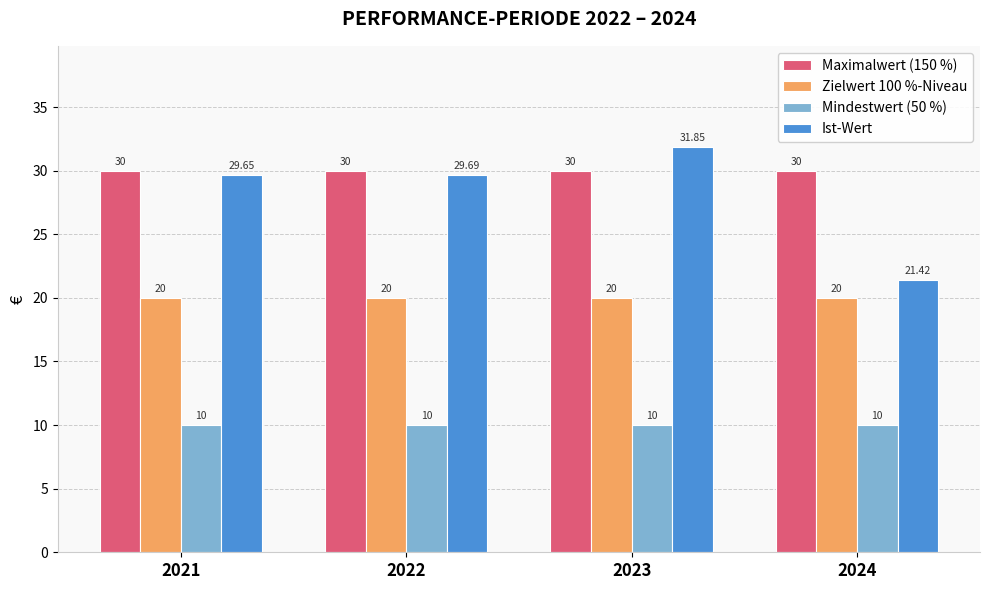

What are all the series names shown in the legend?

Maximalwert (150 %), Zielwert 100 %-Niveau, Mindestwert (50 %), Ist-Wert